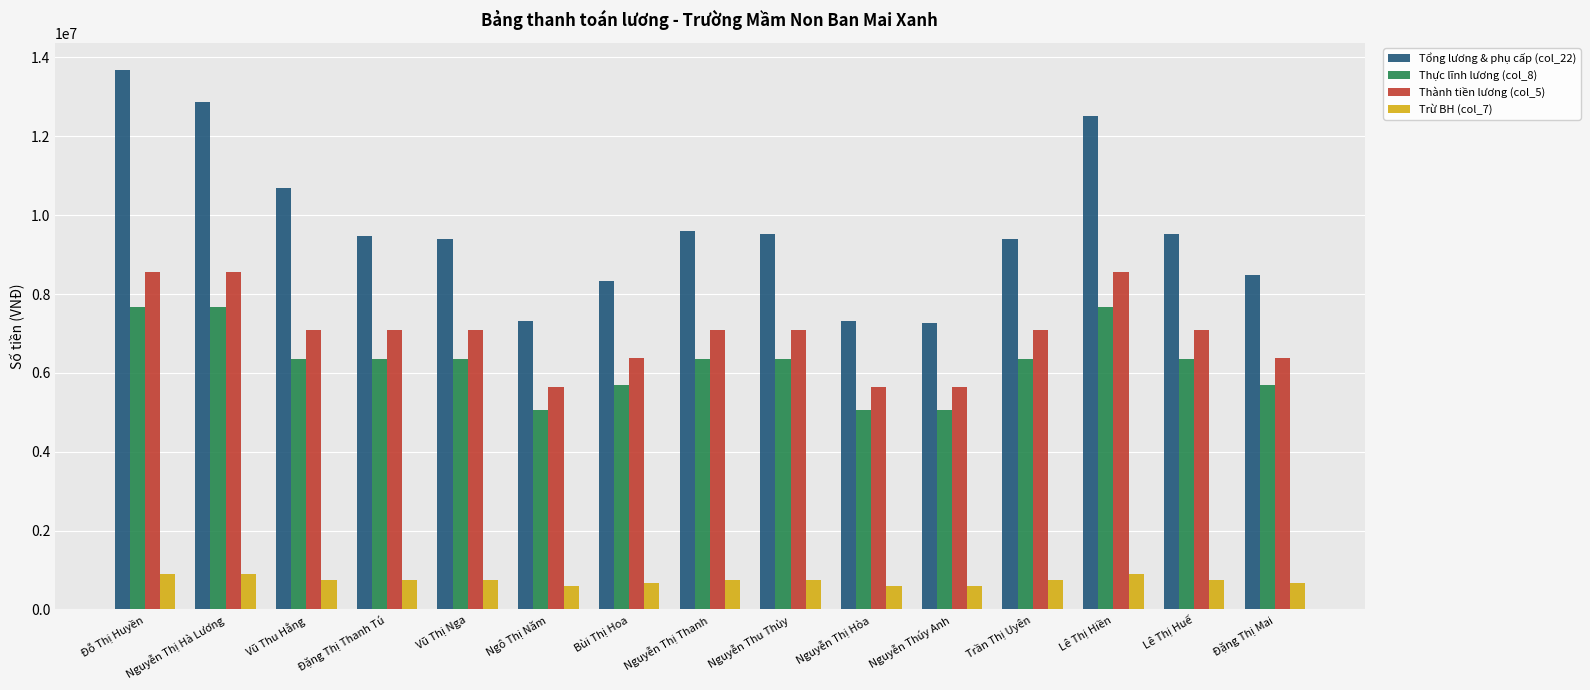

Read the Thành tiền lương (col_5) value at Nguyễn Thị Hòa.

5639400.0